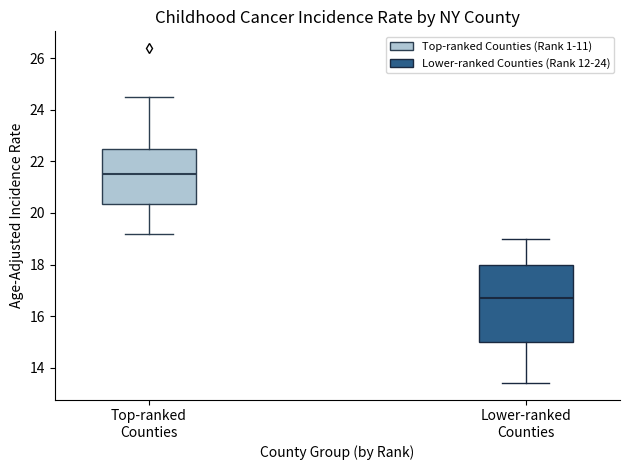

Reading left to right, transcribe this box plot: for each box, give where its median line is, the range the box spans, and where its two whiskers end, as read against the y-axis. The values are not printed on the chart, so give them approximately, as read against the axis.

Top-ranked Counties: median 21.6, box 20.4 to 22.6, whiskers 19.2 to 24.6
Lower-ranked Counties: median 16.8, box 15.0 to 18.0, whiskers 13.4 to 19.0